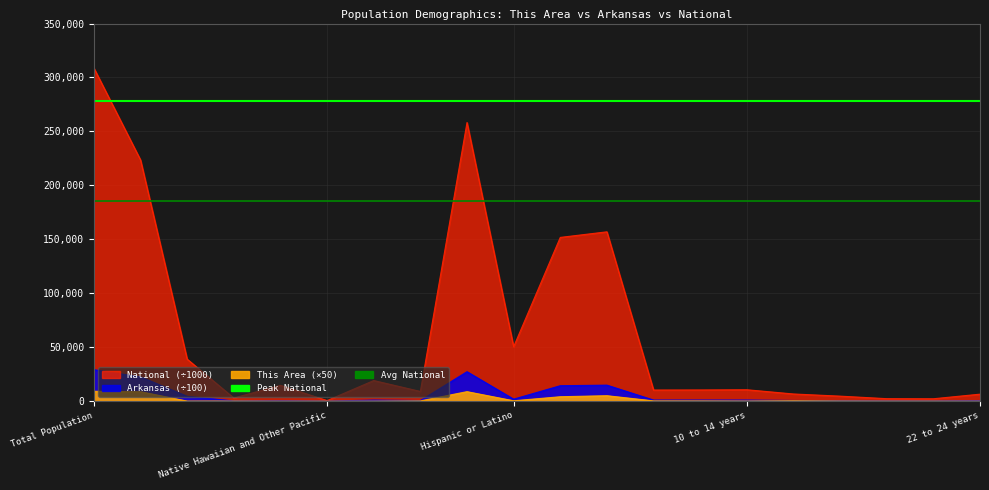

The Peak National series shows 277871.0 at Total Population. True or false?

True